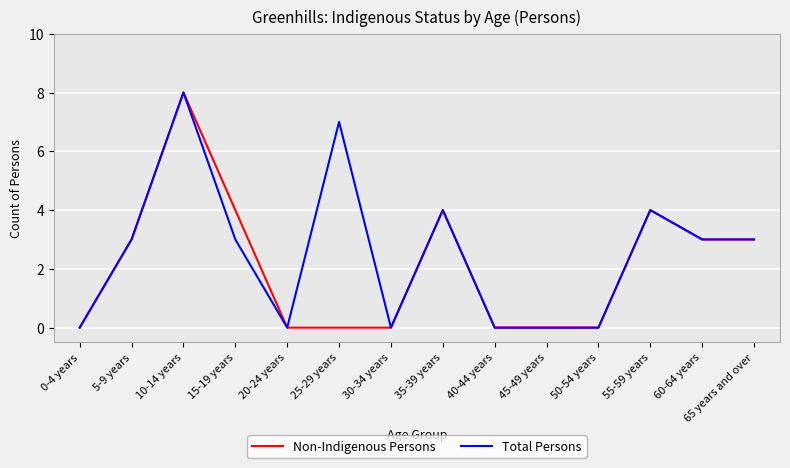

What position from the right is 10-14 years?

12